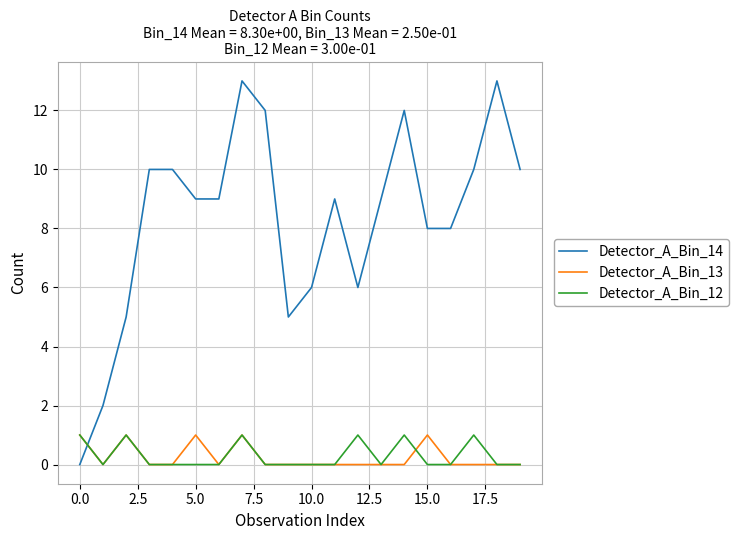

Does the chart have visible grid lines?

Yes